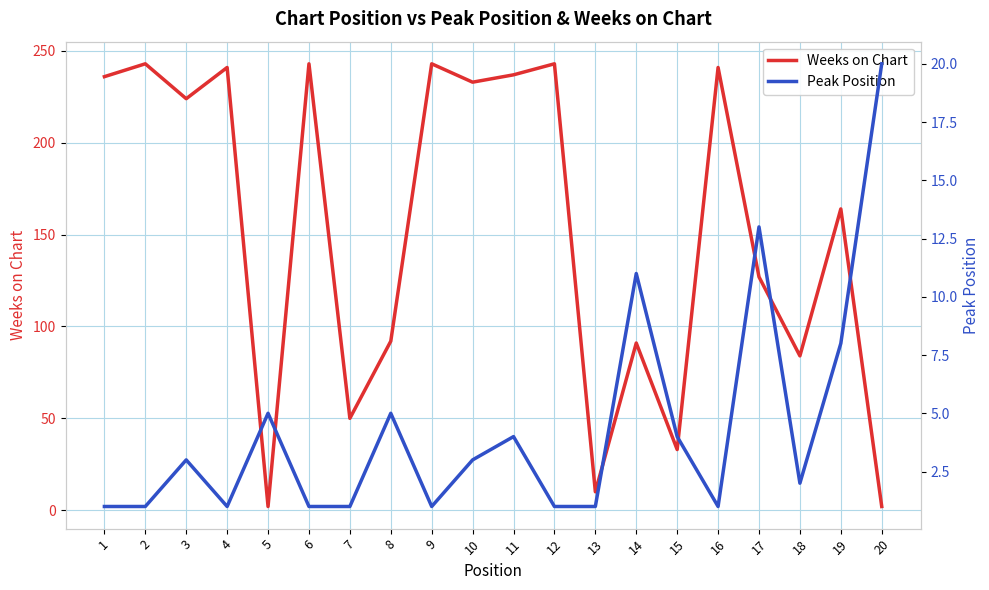

Does the chart display data point markers on the line(s)?

No